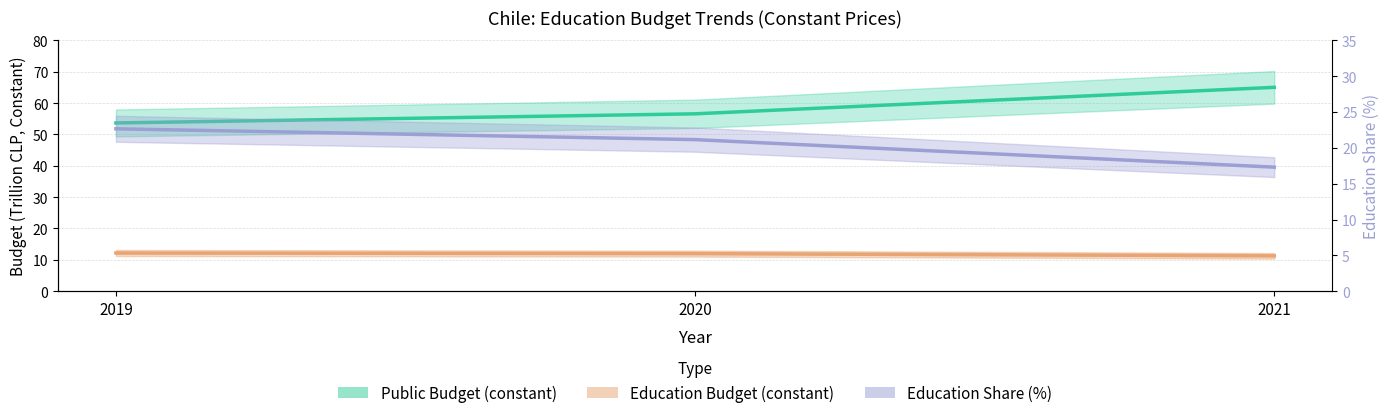

The Education Budget (constant) series shows 3.4 at 2021. True or false?

False